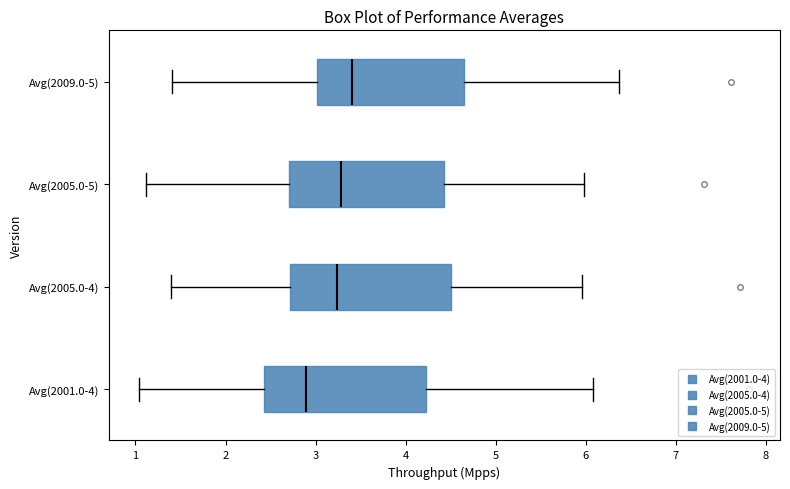

Reading bottom to top, transcribe this box plot: for each box, give where its median line is, the range the box spans, and where its two whiskers end, as read against the x-axis. The values are not printed on the chart, so give them approximately, as read against the axis.

Avg(2001.0-4): median 2.9, box 2.4 to 4.2, whiskers 1.0 to 6.1
Avg(2005.0-4): median 3.2, box 2.7 to 4.5, whiskers 1.4 to 6.0
Avg(2005.0-5): median 3.3, box 2.7 to 4.4, whiskers 1.1 to 6.0
Avg(2009.0-5): median 3.4, box 3.0 to 4.7, whiskers 1.4 to 6.4